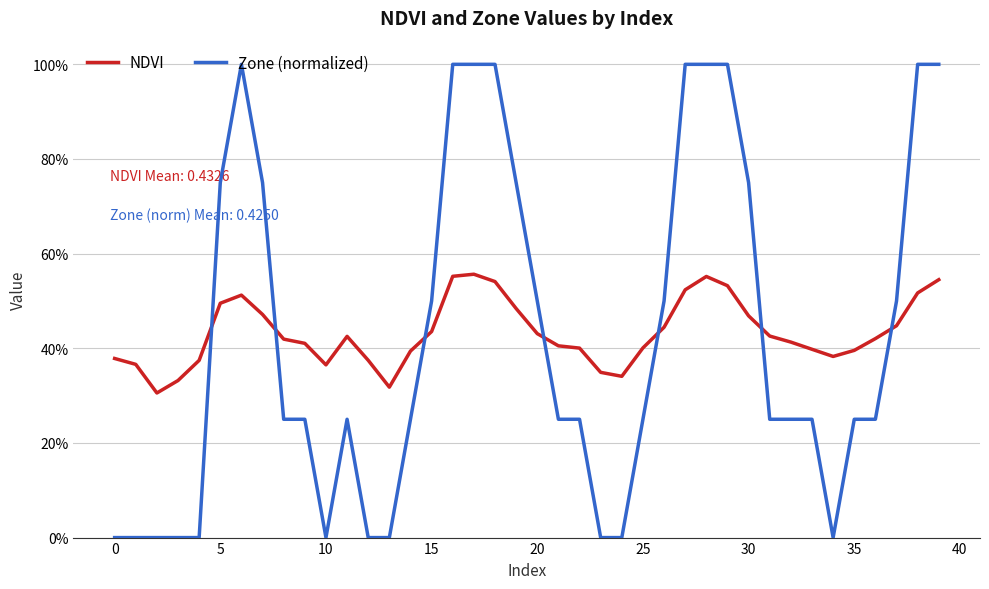

True or false: NDVI has more than 0 interior local peaks.

True